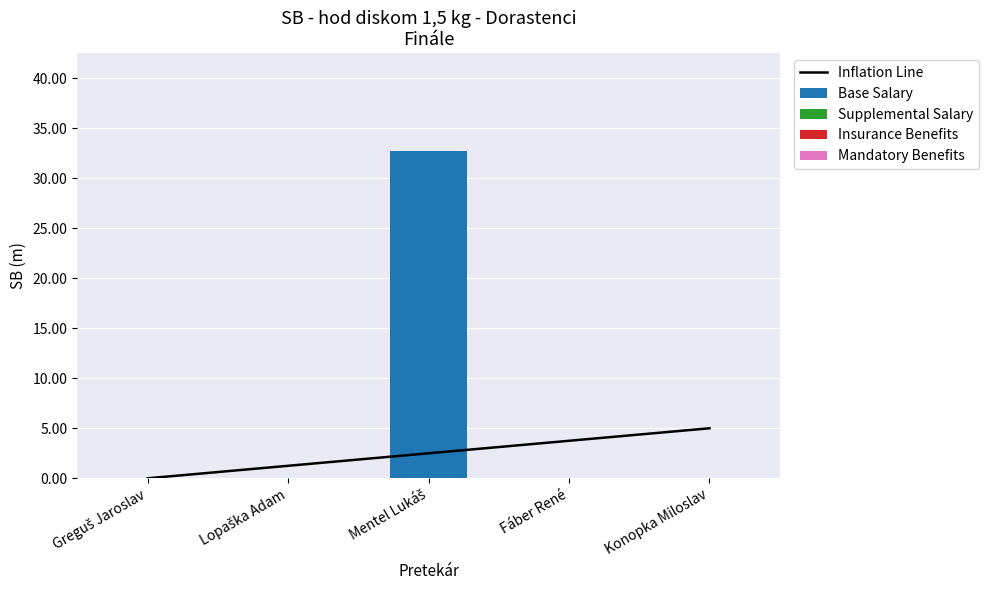

Which series has the largest range (max minus min)?

Base Salary